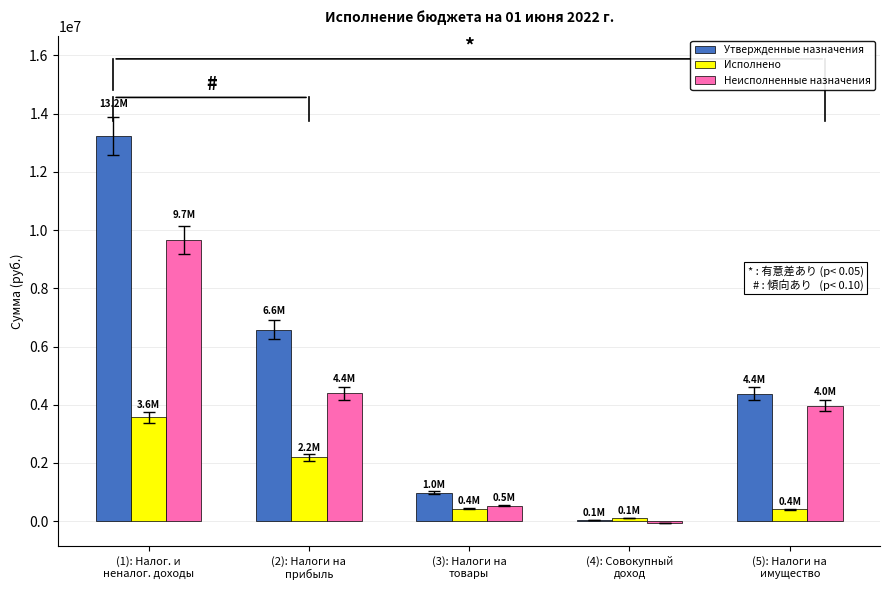

What is the sum of all Утвержденные назначения values?

25224987.0